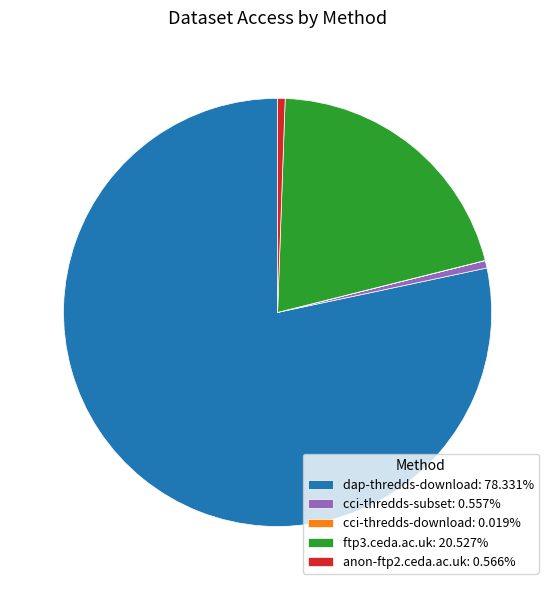

Is dap-thredds-download the majority of the pie?

Yes